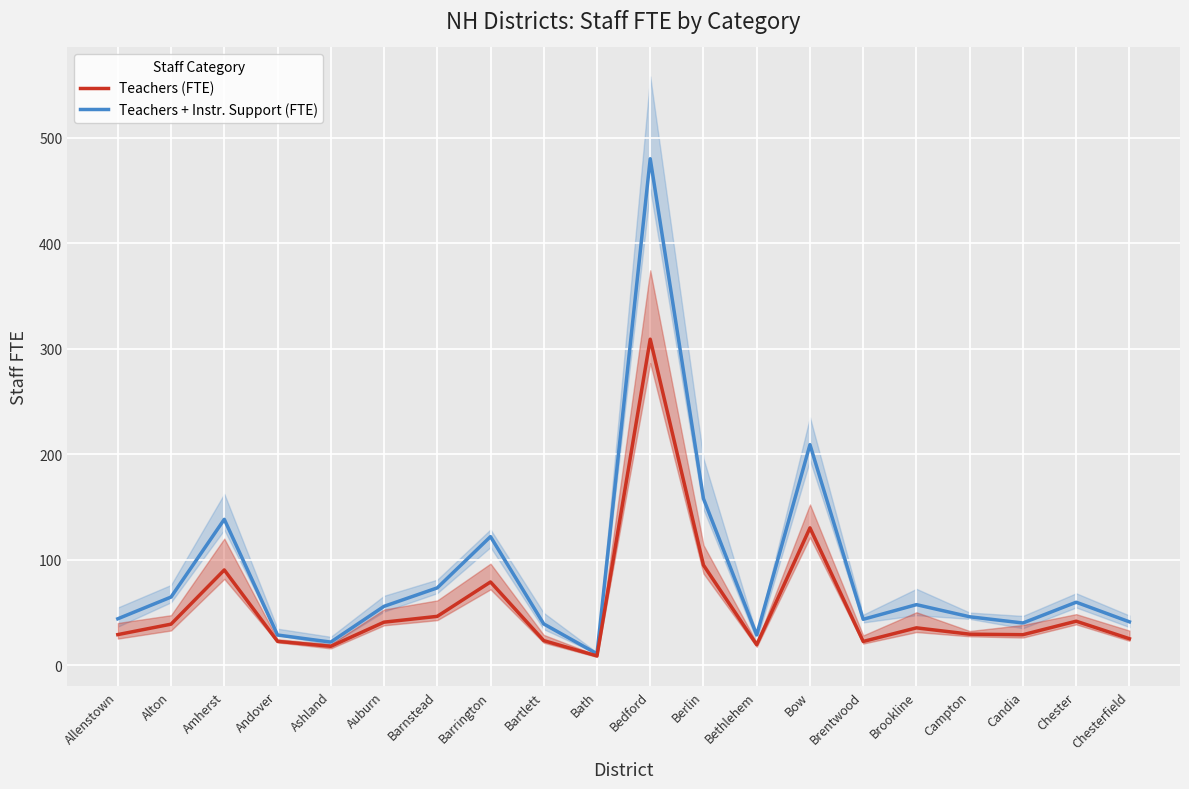

True or false: Teachers + Instr. Support (FTE) and Teachers (FTE) cross at least once.

False